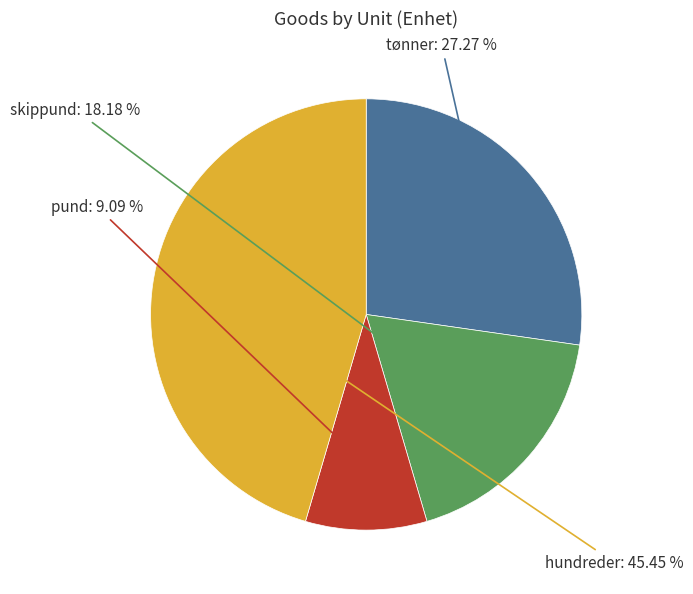

Does skippund represent more than half of the total?

No